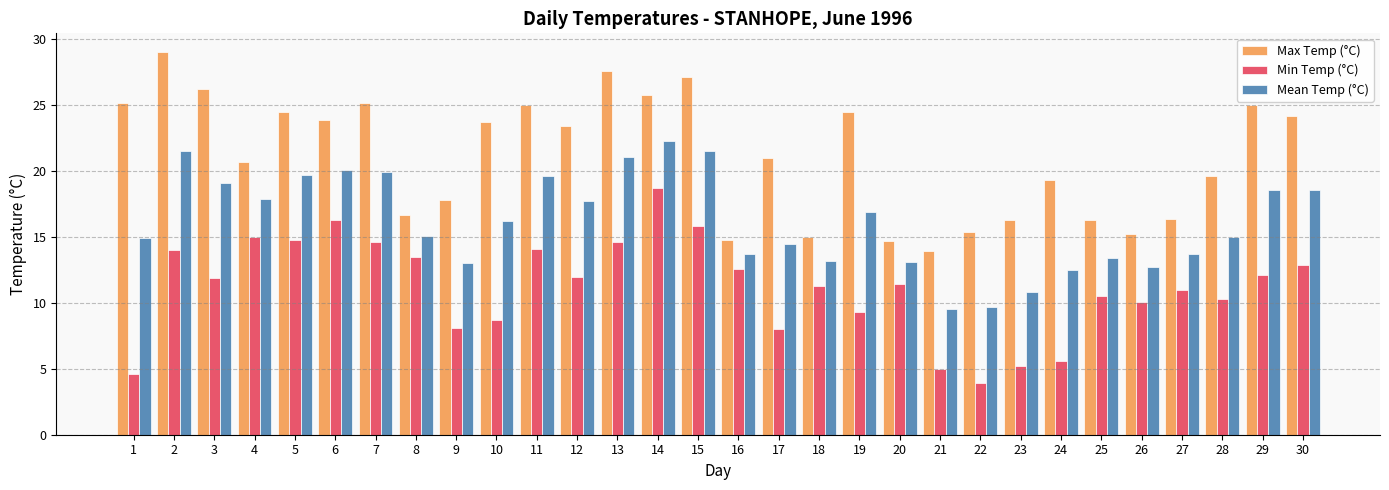

Does the chart contain stacked bars?

No